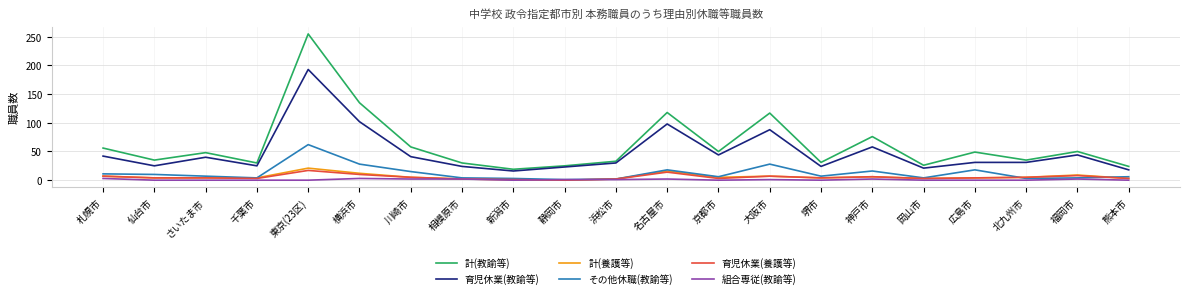

What is the approximate value of 計(教諭等) at 大阪市?

117